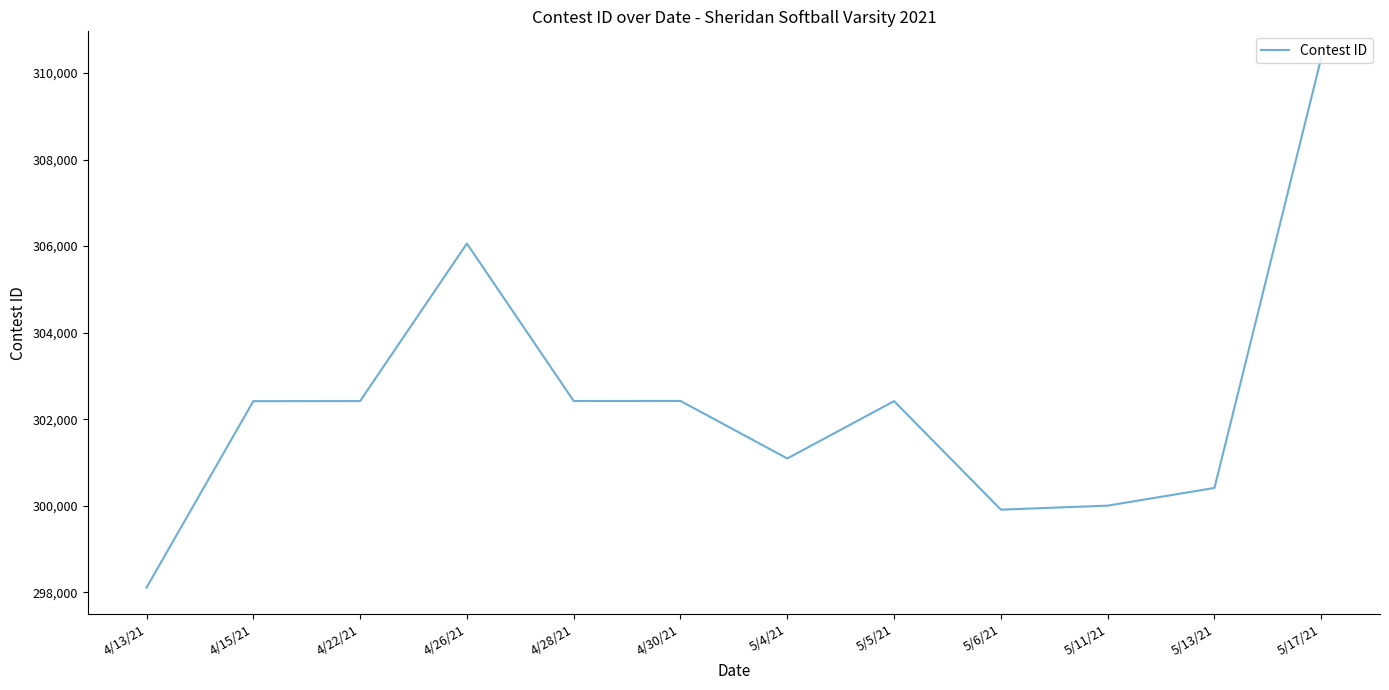

What is the approximate value at 5/6/21, to the nearest 100?

299900